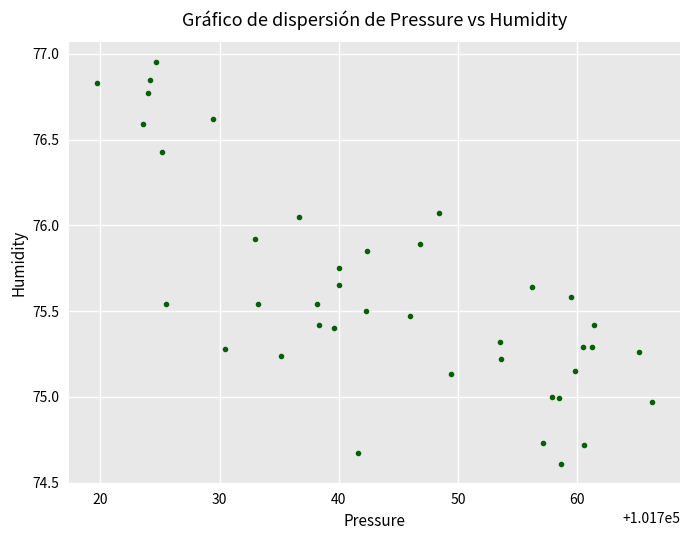

What is the range of X values (max minus min)?

46.6